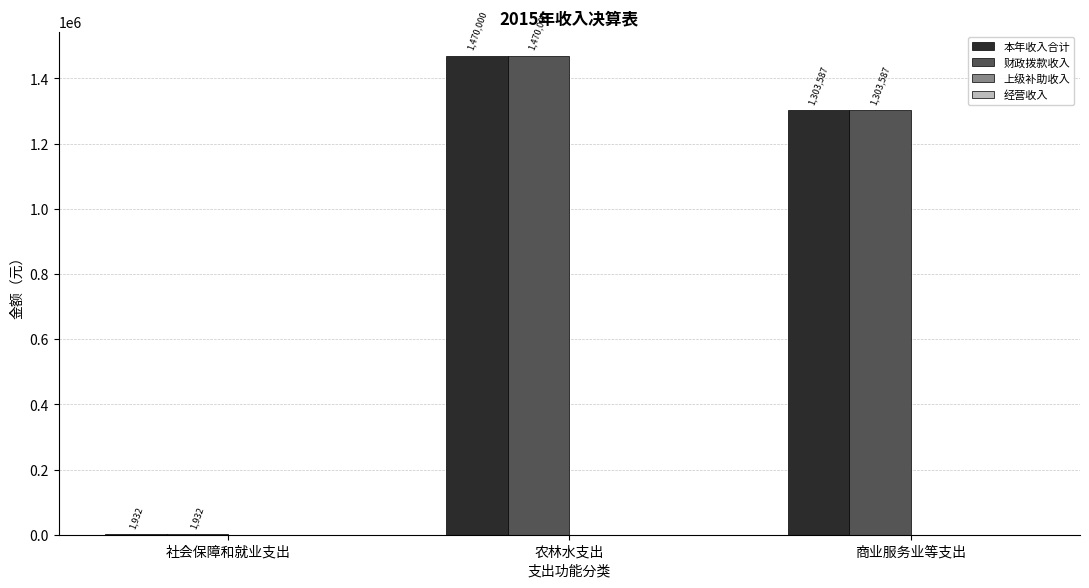

Are the bars horizontal?

No